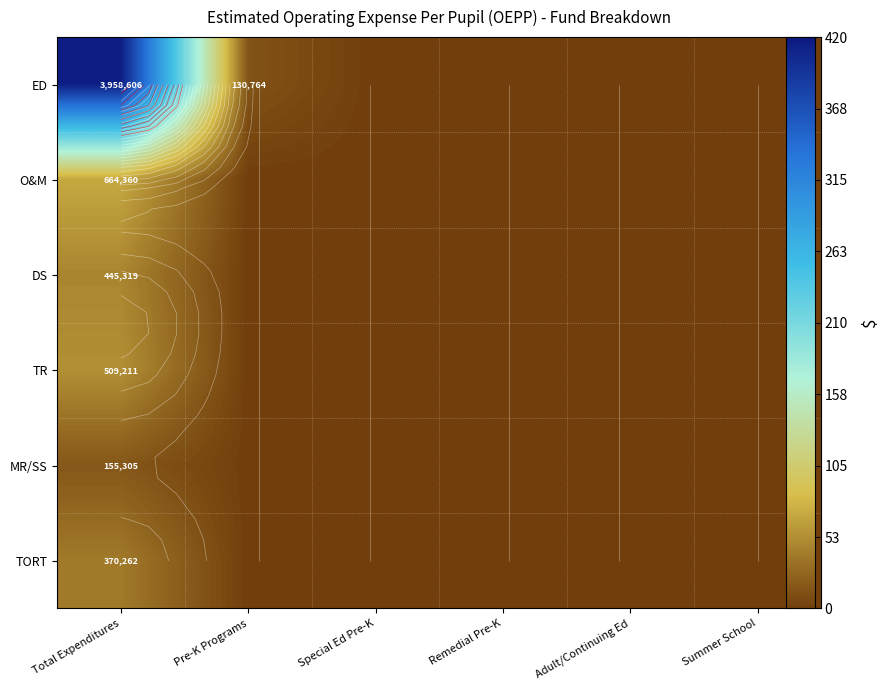

The DS series shows 611091 at Total Expenditures. True or false?

False